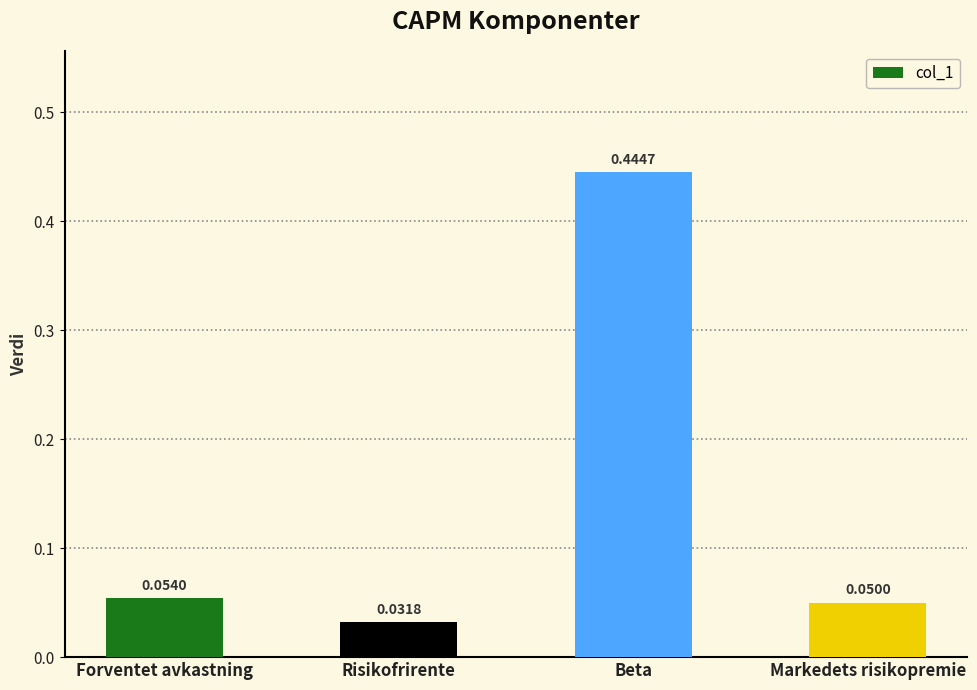

At which category does the chart reach its peak across all series?

Beta